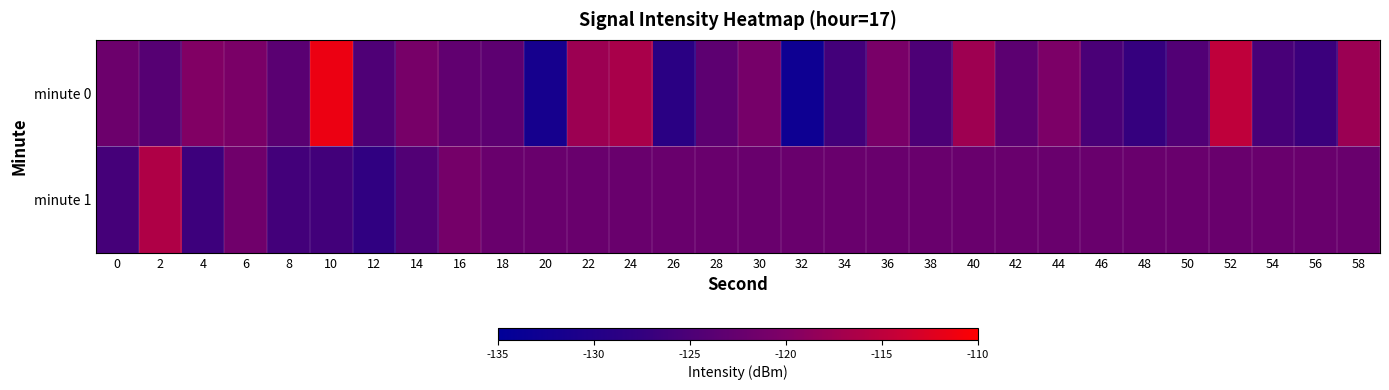

List the series in order of their peak value, lowest first.

minute 1, minute 0